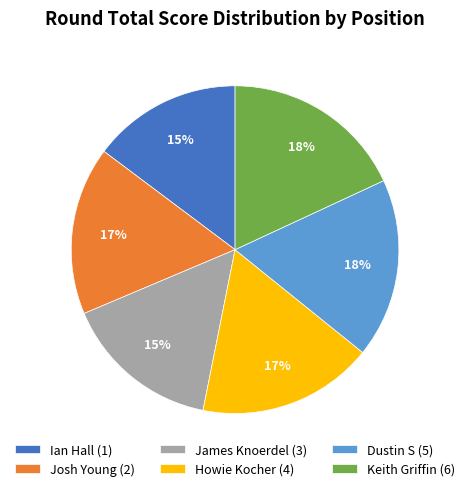

Do Keith Griffin (6) and Ian Hall (1) together represent more than half of the pie?

No